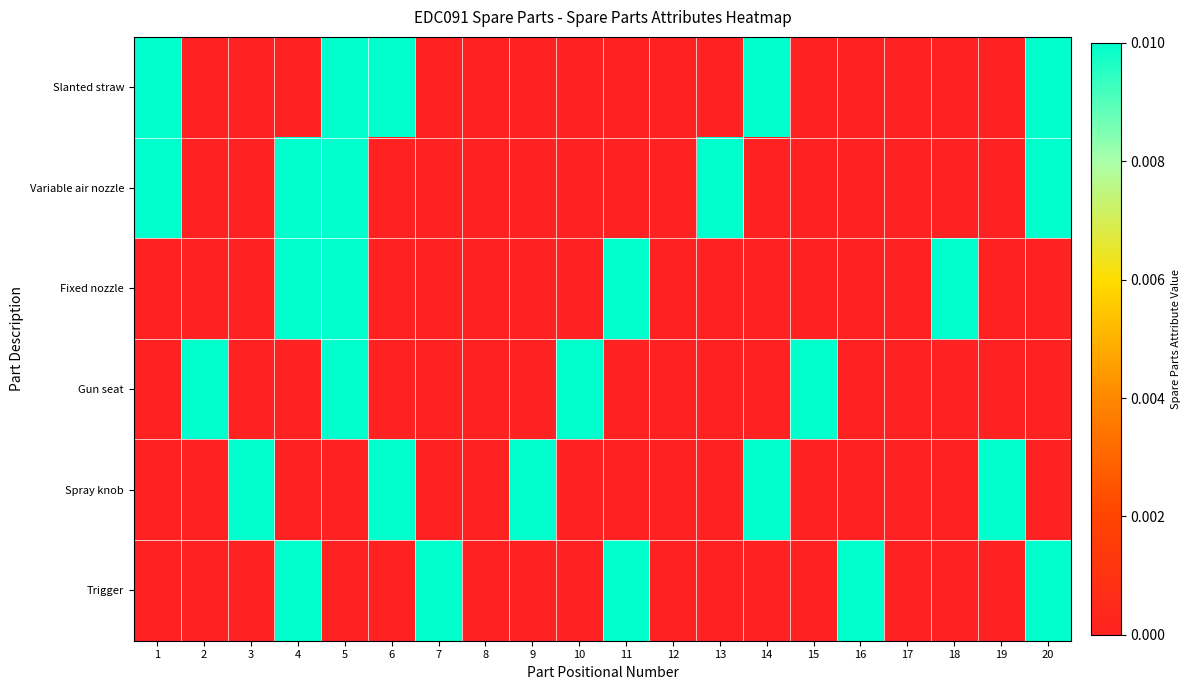

Reading right to left, extract all data points from this chart.

Slanted straw: 20=0.0	19=0.0	18=0.0	17=0.0	16=0.0	15=0.0	14=0.0	13=0.0	12=0.0	11=0.0	10=0.0	9=0.0	8=0.0	7=0.0	6=0.0	5=0.0	4=0.0	3=0.0	2=0.0	1=0.0
Variable air nozzle: 20=0.0	19=0.0	18=0.0	17=0.0	16=0.0	15=0.0	14=0.0	13=0.0	12=0.0	11=0.0	10=0.0	9=0.0	8=0.0	7=0.0	6=0.0	5=0.0	4=0.0	3=0.0	2=0.0	1=0.0
Fixed nozzle: 20=0.0	19=0.0	18=0.0	17=0.0	16=0.0	15=0.0	14=0.0	13=0.0	12=0.0	11=0.0	10=0.0	9=0.0	8=0.0	7=0.0	6=0.0	5=0.0	4=0.0	3=0.0	2=0.0	1=0.0
Gun seat: 20=0.0	19=0.0	18=0.0	17=0.0	16=0.0	15=0.0	14=0.0	13=0.0	12=0.0	11=0.0	10=0.0	9=0.0	8=0.0	7=0.0	6=0.0	5=0.0	4=0.0	3=0.0	2=0.0	1=0.0
Spray knob: 20=0.0	19=0.0	18=0.0	17=0.0	16=0.0	15=0.0	14=0.0	13=0.0	12=0.0	11=0.0	10=0.0	9=0.0	8=0.0	7=0.0	6=0.0	5=0.0	4=0.0	3=0.0	2=0.0	1=0.0
Trigger: 20=0.0	19=0.0	18=0.0	17=0.0	16=0.0	15=0.0	14=0.0	13=0.0	12=0.0	11=0.0	10=0.0	9=0.0	8=0.0	7=0.0	6=0.0	5=0.0	4=0.0	3=0.0	2=0.0	1=0.0